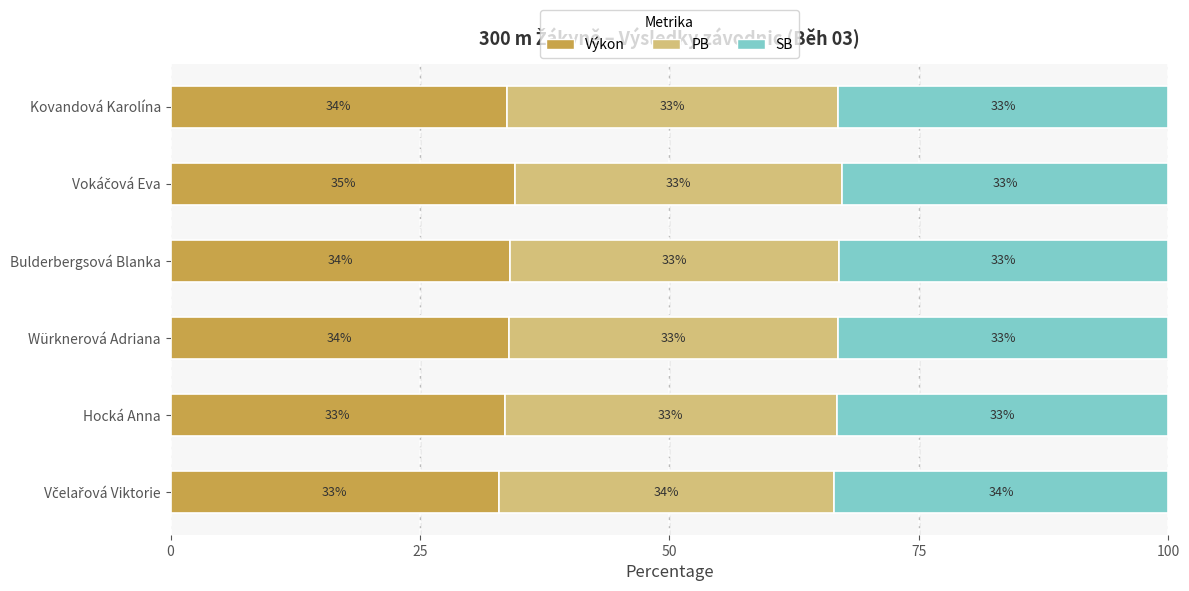

What is the total value across all series at Kovandová Karolína?

100.0